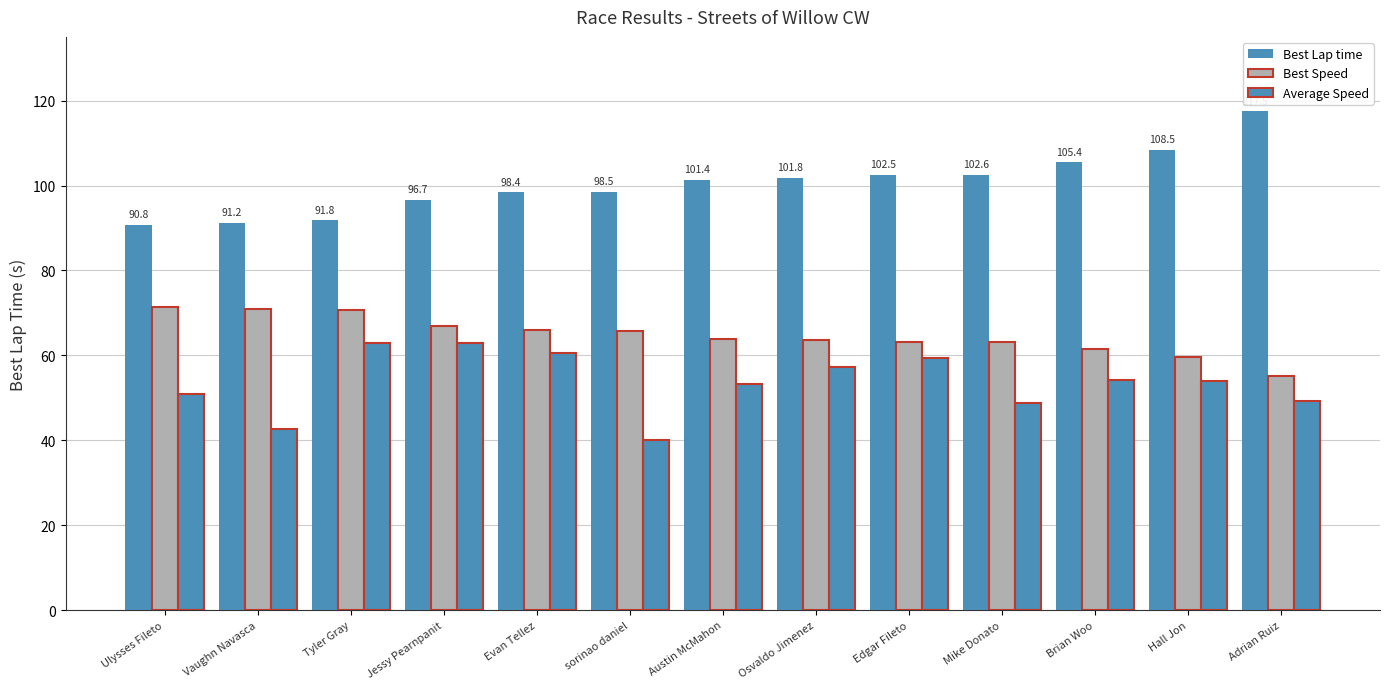

How many bars are there in total?

39